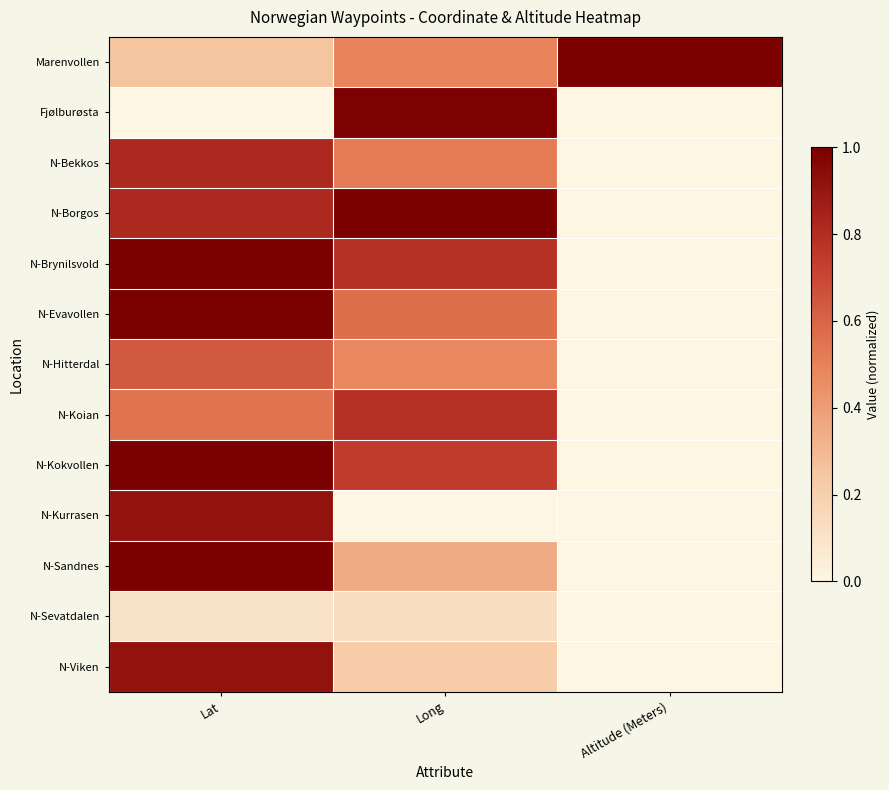

Reading left to right, list all the values displayed in this chart.

Marenvollen: Lat=0.3	Long=0.5	Altitude (Meters)=1.0
Fjølburøsta: Lat=0.0	Long=1.0	Altitude (Meters)=0.0
N-Bekkos: Lat=0.8	Long=0.5	Altitude (Meters)=0.0
N-Borgos: Lat=0.8	Long=1.0	Altitude (Meters)=0.0
N-Brynilsvold: Lat=1.0	Long=0.8	Altitude (Meters)=0.0
N-Evavollen: Lat=1.0	Long=0.6	Altitude (Meters)=0.0
N-Hitterdal: Lat=0.6	Long=0.5	Altitude (Meters)=0.0
N-Koian: Lat=0.5	Long=0.8	Altitude (Meters)=0.0
N-Kokvollen: Lat=1.0	Long=0.7	Altitude (Meters)=0.0
N-Kurrasen: Lat=0.9	Long=0.0	Altitude (Meters)=0.0
N-Sandnes: Lat=1.0	Long=0.3	Altitude (Meters)=0.0
N-Sevatdalen: Lat=0.1	Long=0.1	Altitude (Meters)=0.0
N-Viken: Lat=0.9	Long=0.2	Altitude (Meters)=0.0